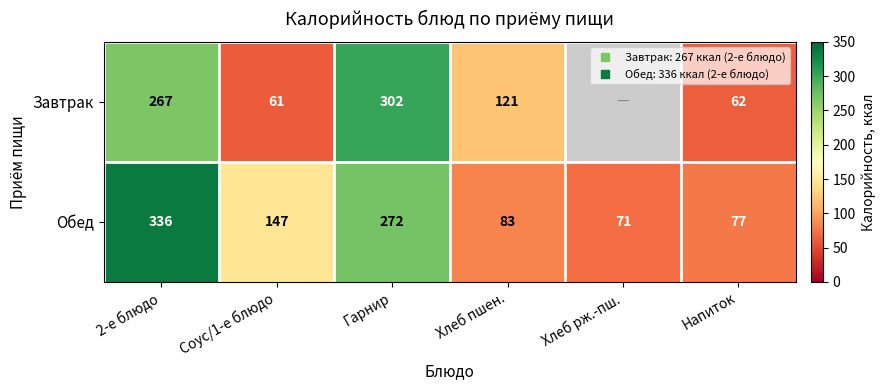

Which category has the lowest value across all series?

Соус/1-е блюдо